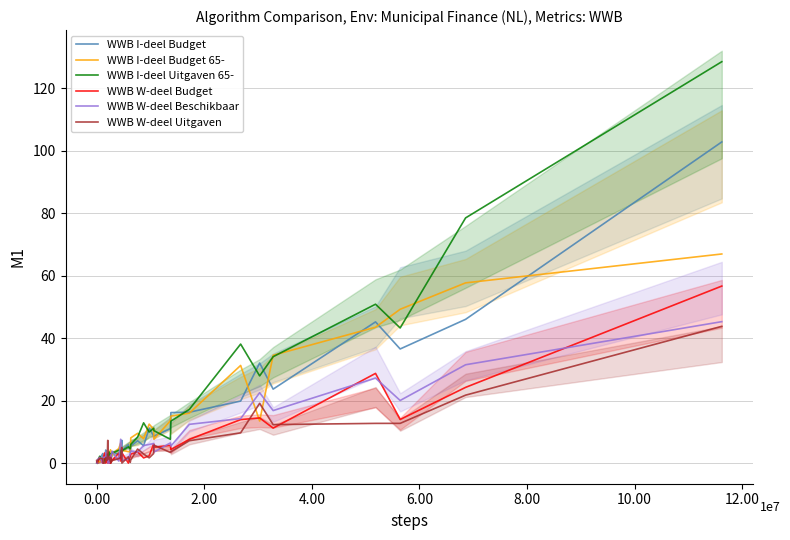

At which category does WWB W-deel Beschikbaar reach its first local valley?

4.00